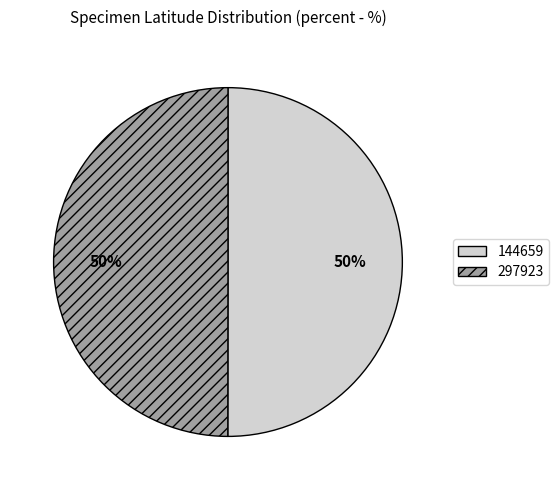

To the nearest percent, what portion does 144659 represent?

50%